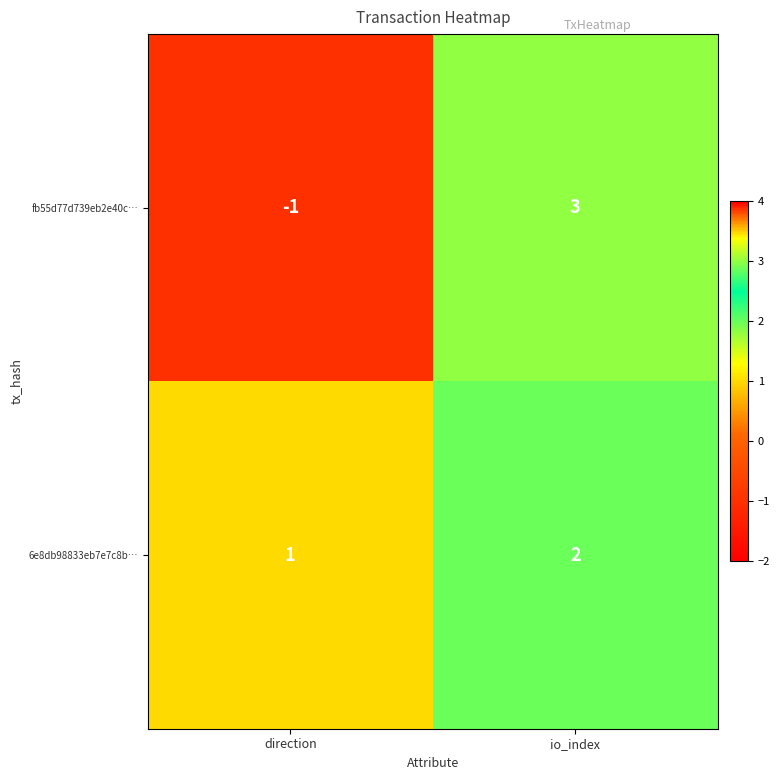

Read the fb55d77d739eb2e40c… value at io_index.

3